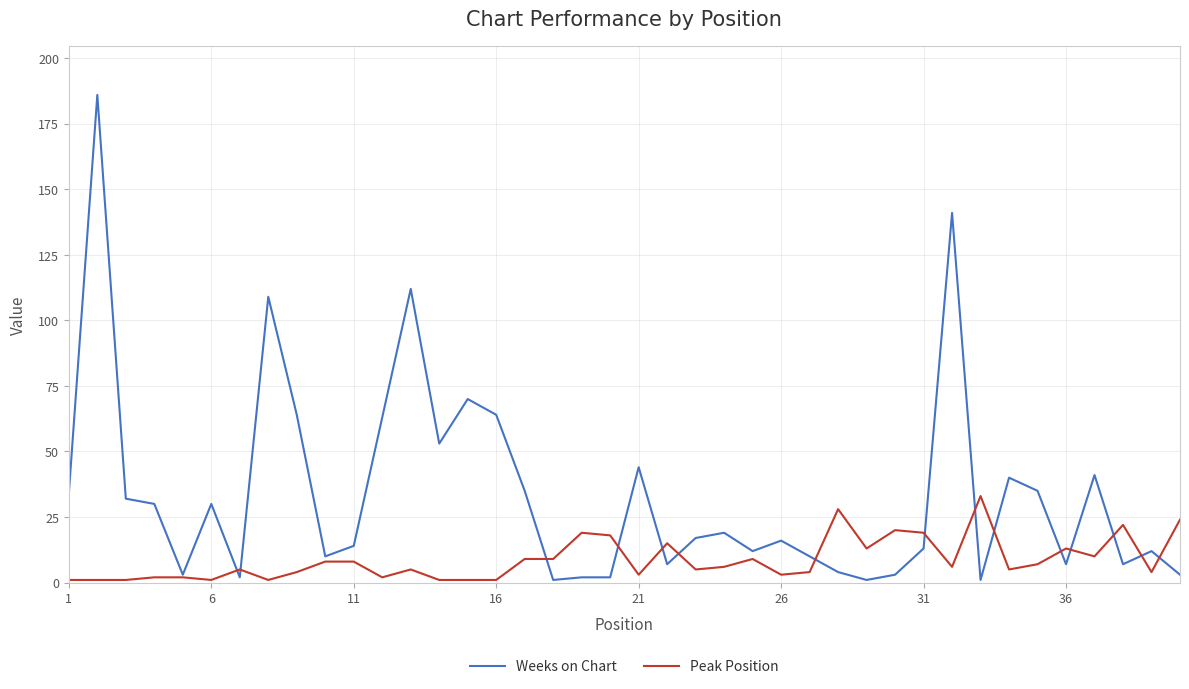

How many lines are shown in the chart?

2